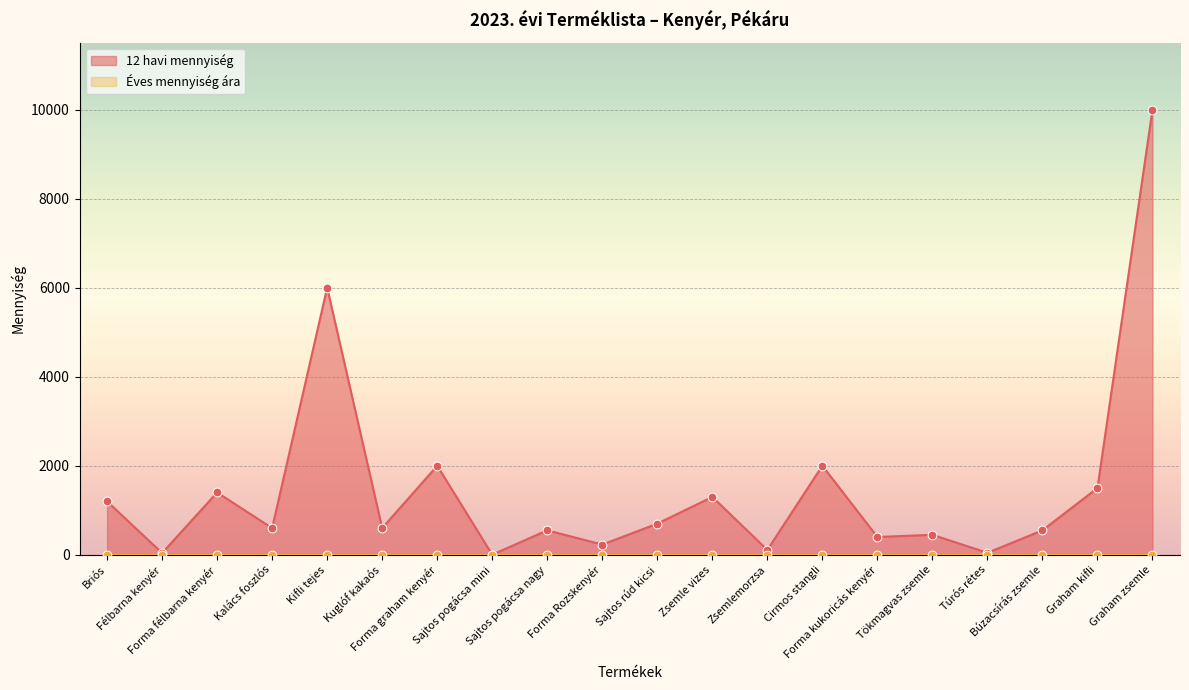

What is the ratio of the value at Kalács foszlós to the value at Zsemlemorzsa?

5.5